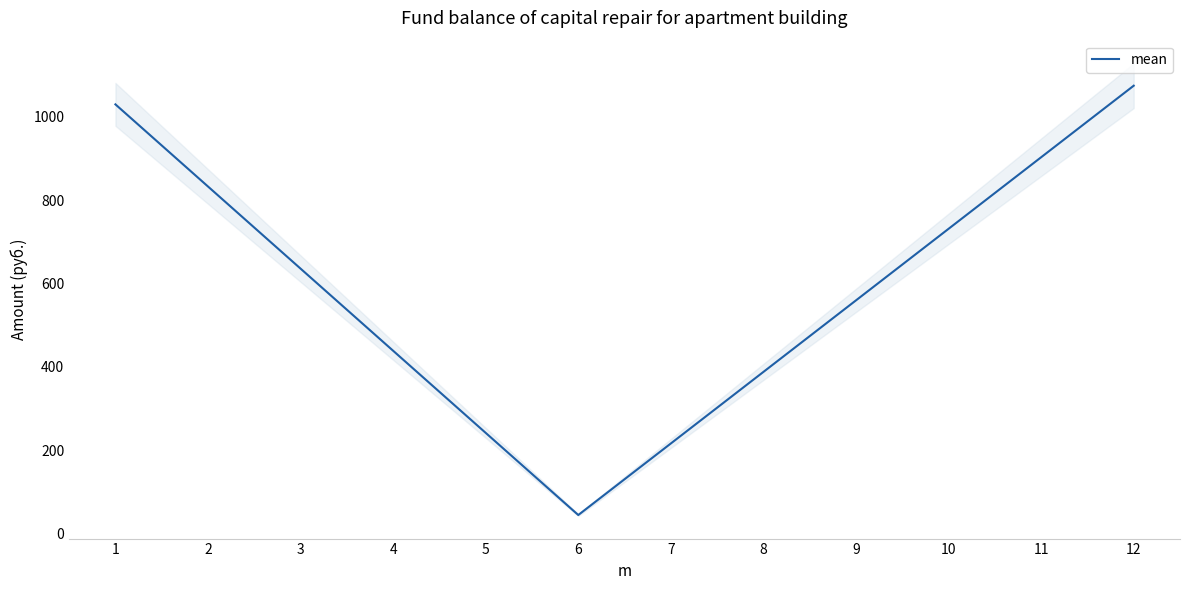

Read the value at 5.

241.8